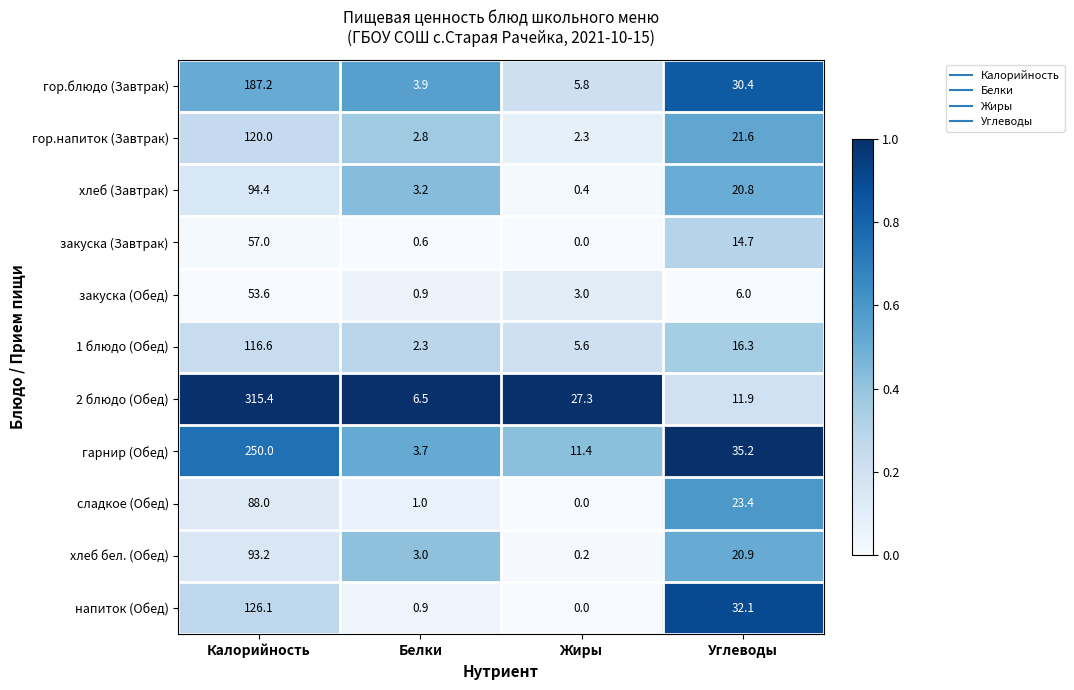

How many data points in сладкое (Обед) are above 23?

2